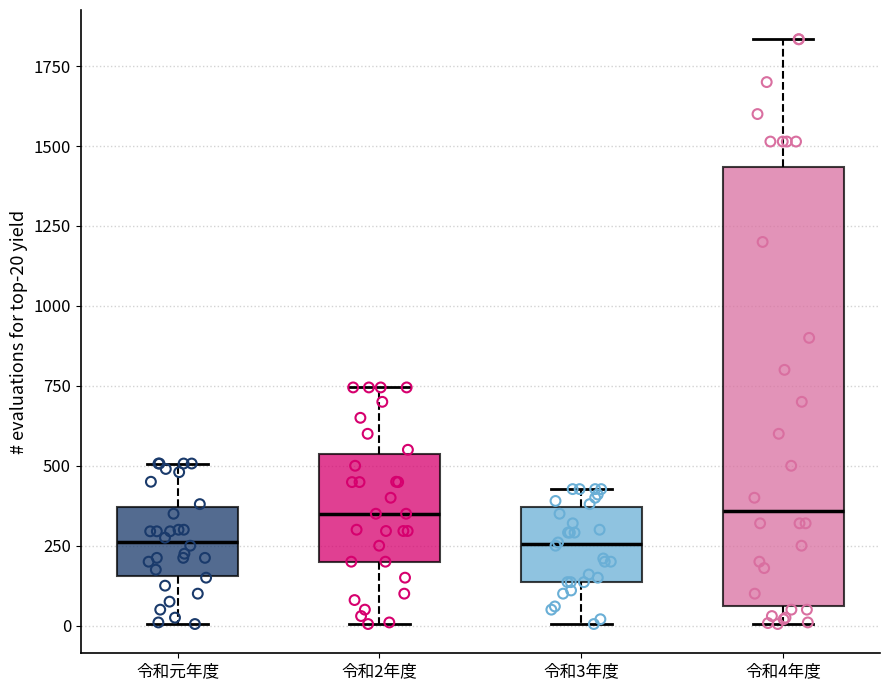

Reading left to right, read every box against the y-axis: the position of its median line, the range the box covers, and the ends of its whiskers. The values are not printed on the chart, so give them approximately, as read against the axis.

令和元年度: median 250, box 150 to 350, whiskers 0 to 500
令和2年度: median 350, box 200 to 550, whiskers 0 to 750
令和3年度: median 250, box 150 to 350, whiskers 0 to 450
令和4年度: median 350, box 50 to 1450, whiskers 0 to 1850